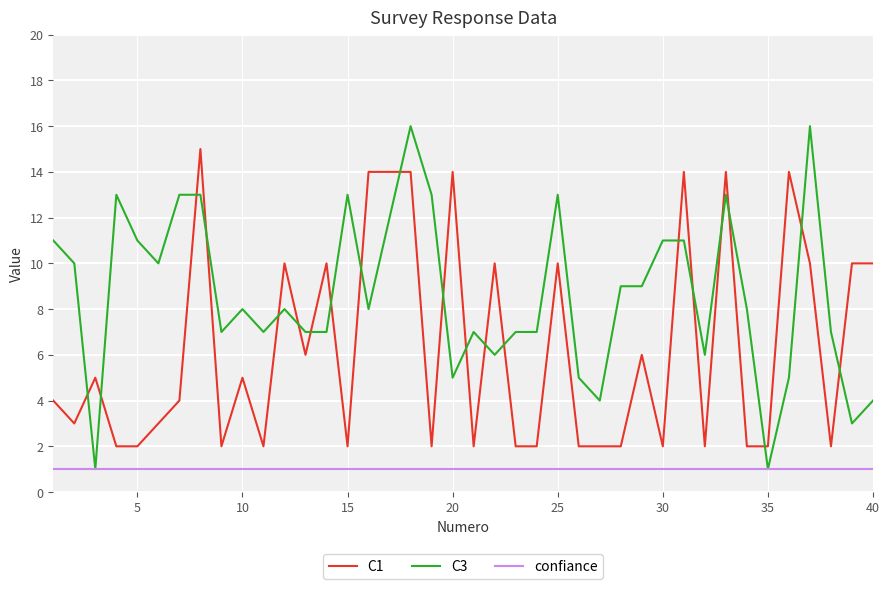

Which series has the widest spread of values?

C3